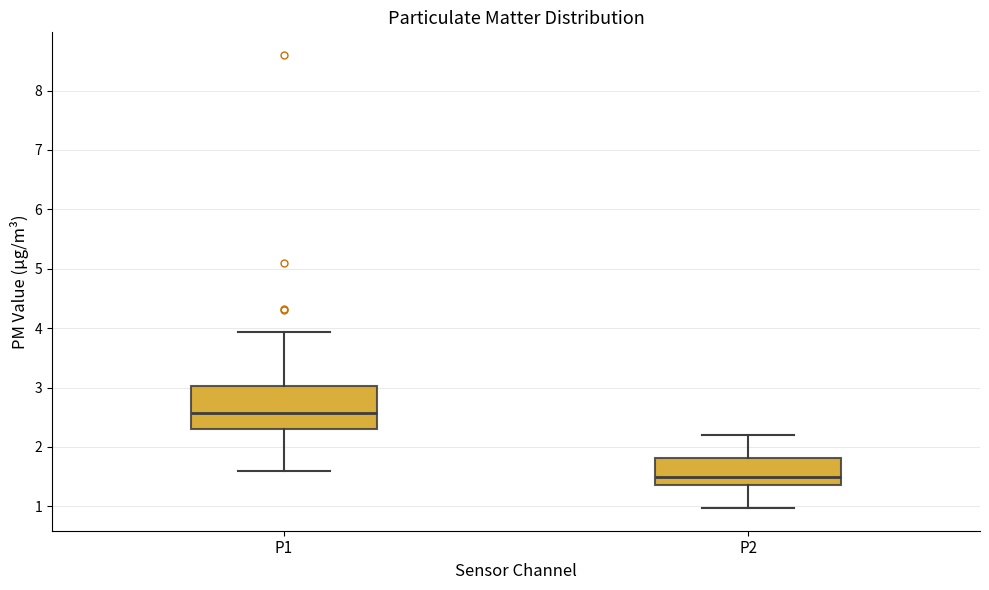

Which box's median line is the highest?

P1